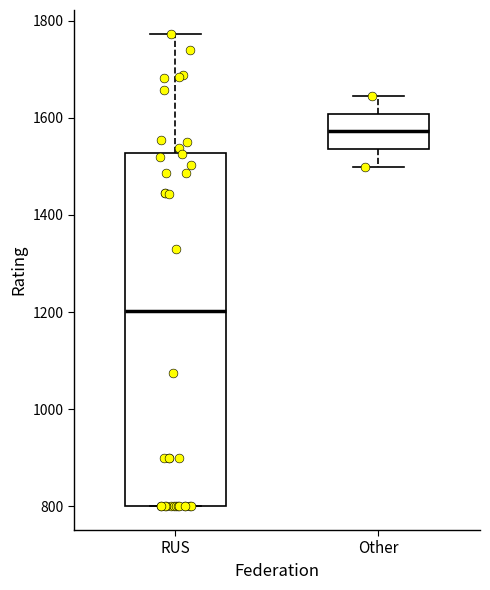

Where does the lower whisker of the box for Other end on the y-axis? The values are not printed on the chart, so give them approximately, as read against the axis.

1500